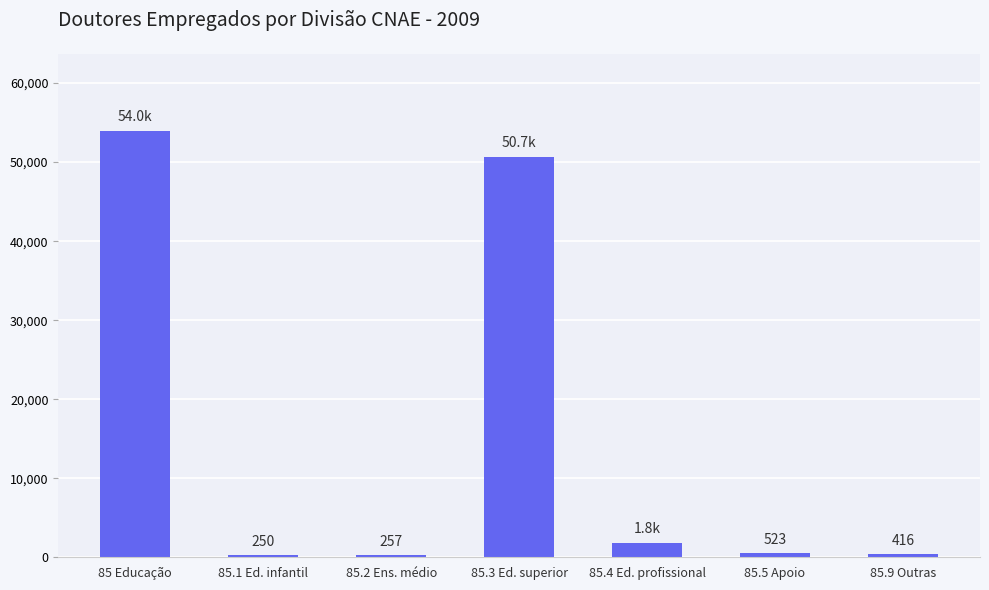

What is the difference between the values at 85.5 Apoio and 85.2 Ens. médio?

266